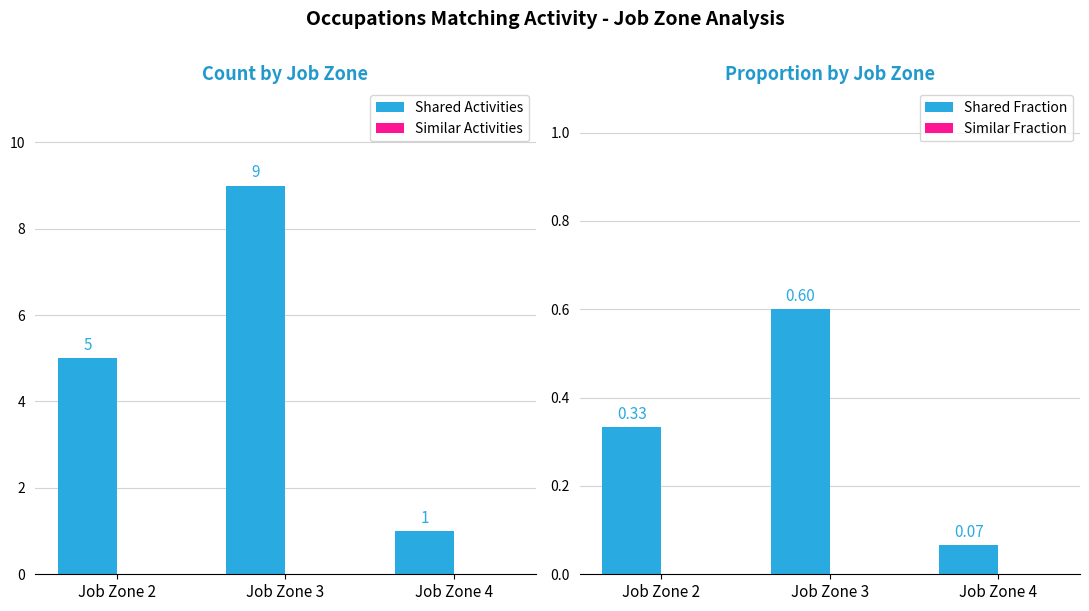

Reading left to right, transcribe all the data shown in this chart.

Shared Activities: 5.0	9.0	1.0
Similar Activities: 0.0	0.0	0.0
Shared Fraction: 0.3	0.6	0.1
Similar Fraction: 0.0	0.0	0.0